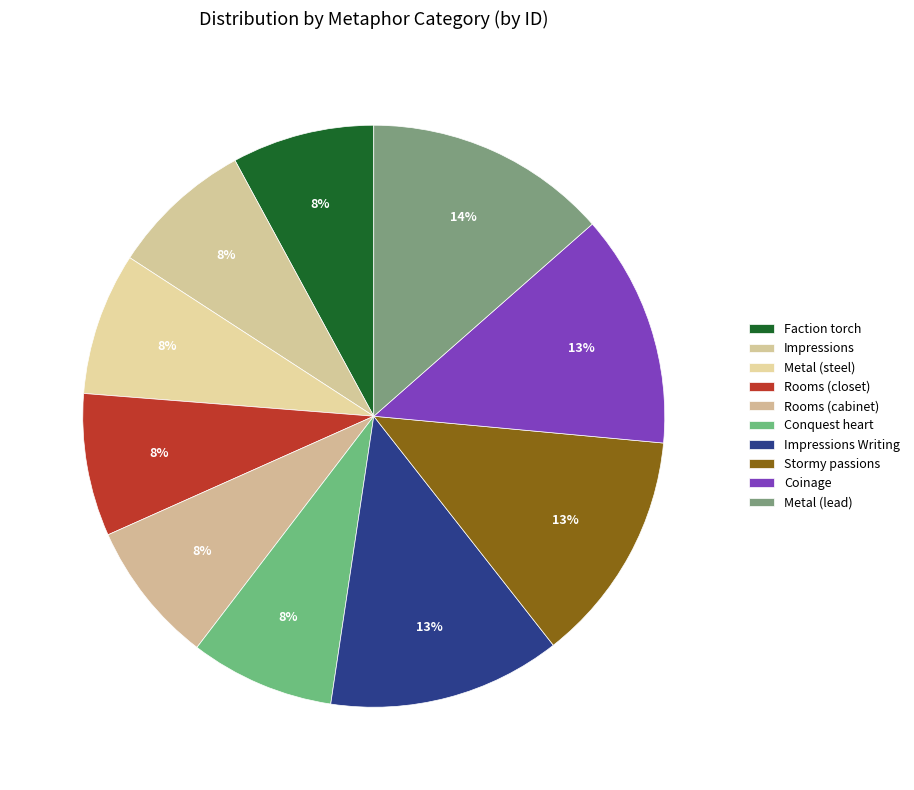

Is there a majority slice in this chart?

No